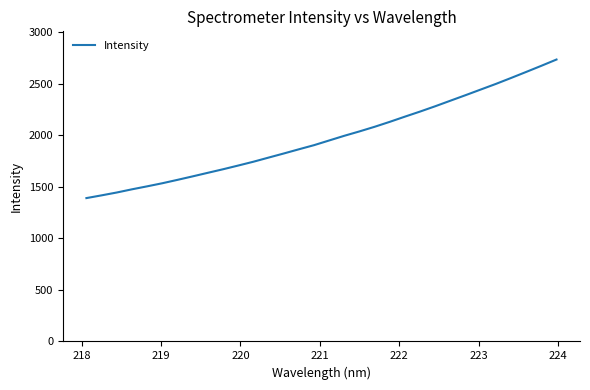

What is the greatest value displayed?

2737.1